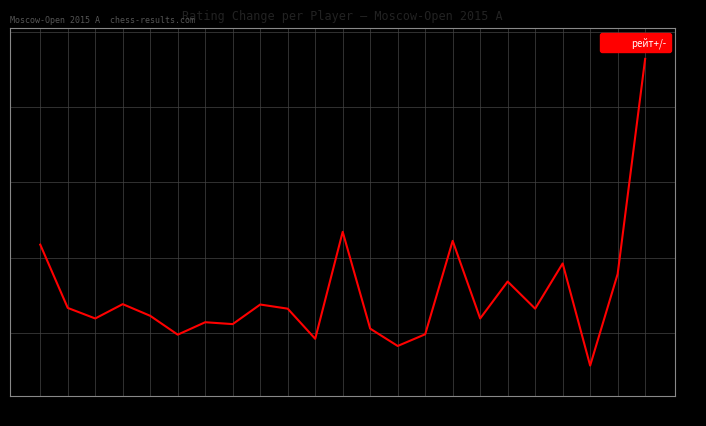

What is the sum of the values at 17 and 11?

2.4